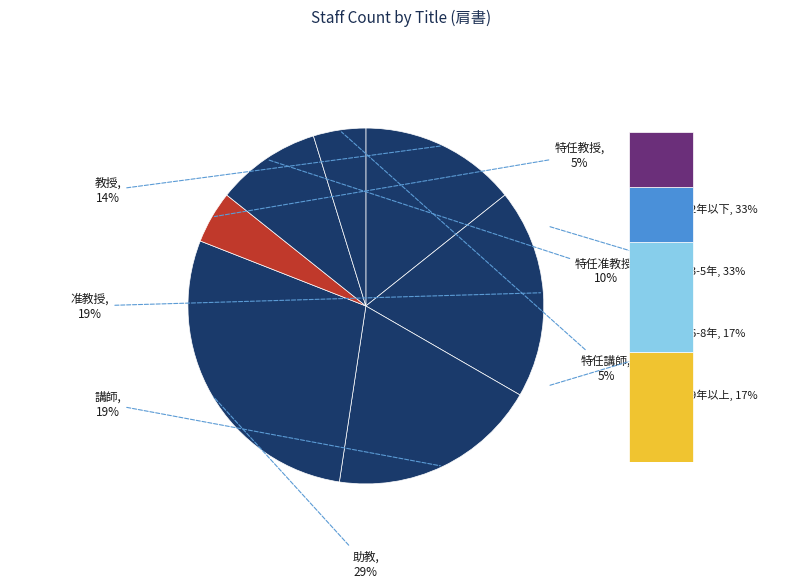

How many slices are in this pie chart?

7